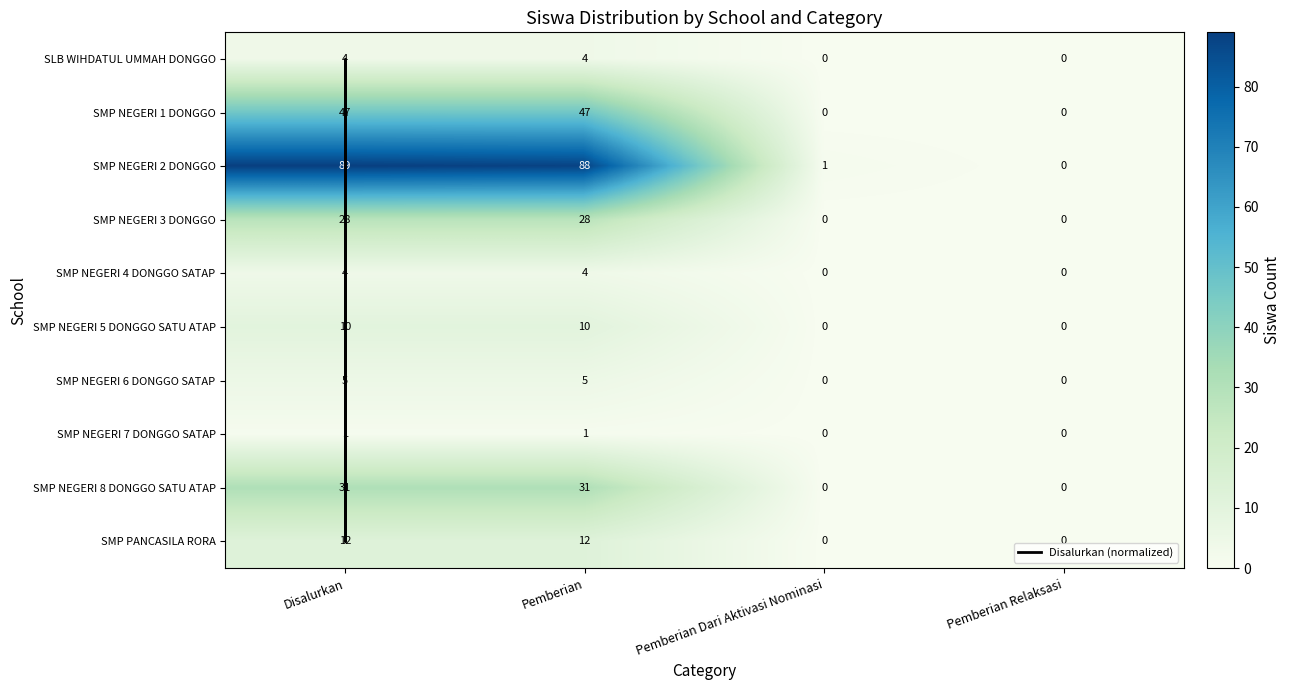

At how many categories does at least one series exceed 53?

2